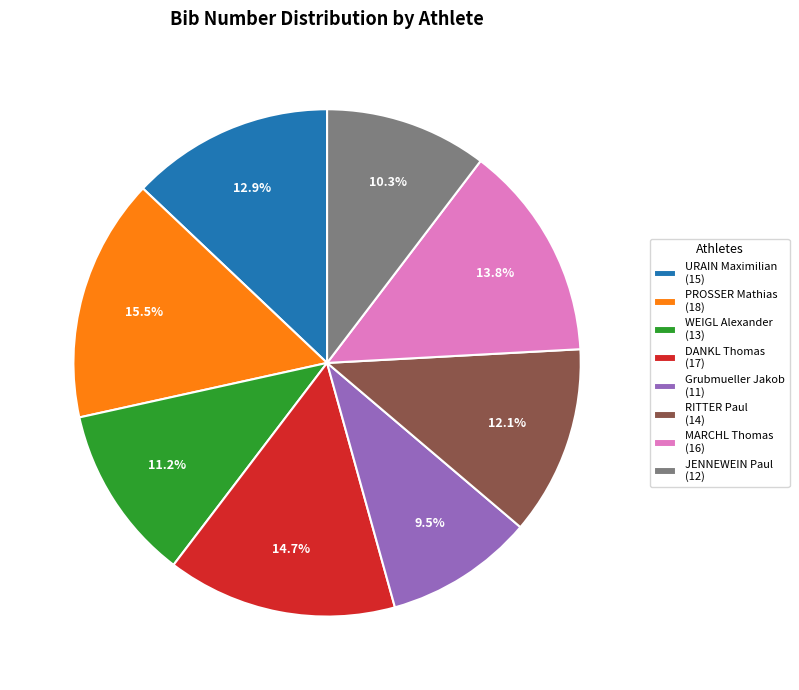

Does Grubmueller Jakob account for over 50% of the chart?

No